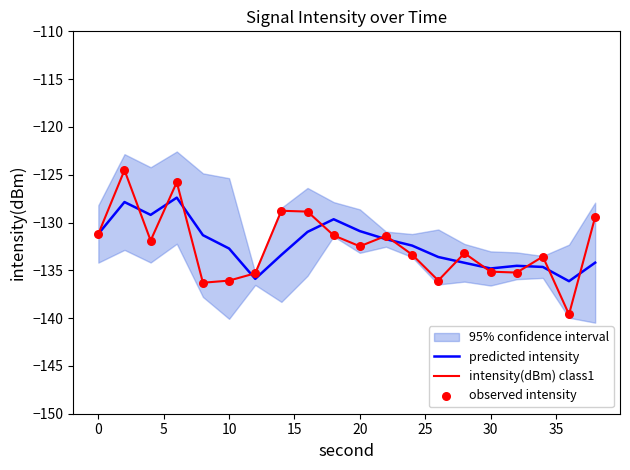

What is the lowest value of the predicted intensity series?

-136.1